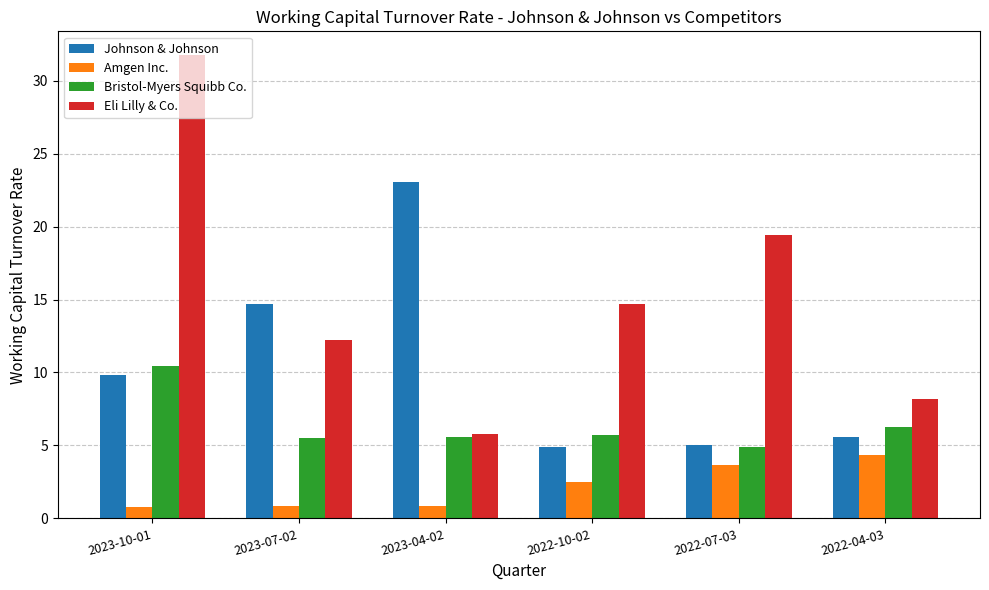

Is it true that Amgen Inc. equals 0.8 at 2023-07-02?

True